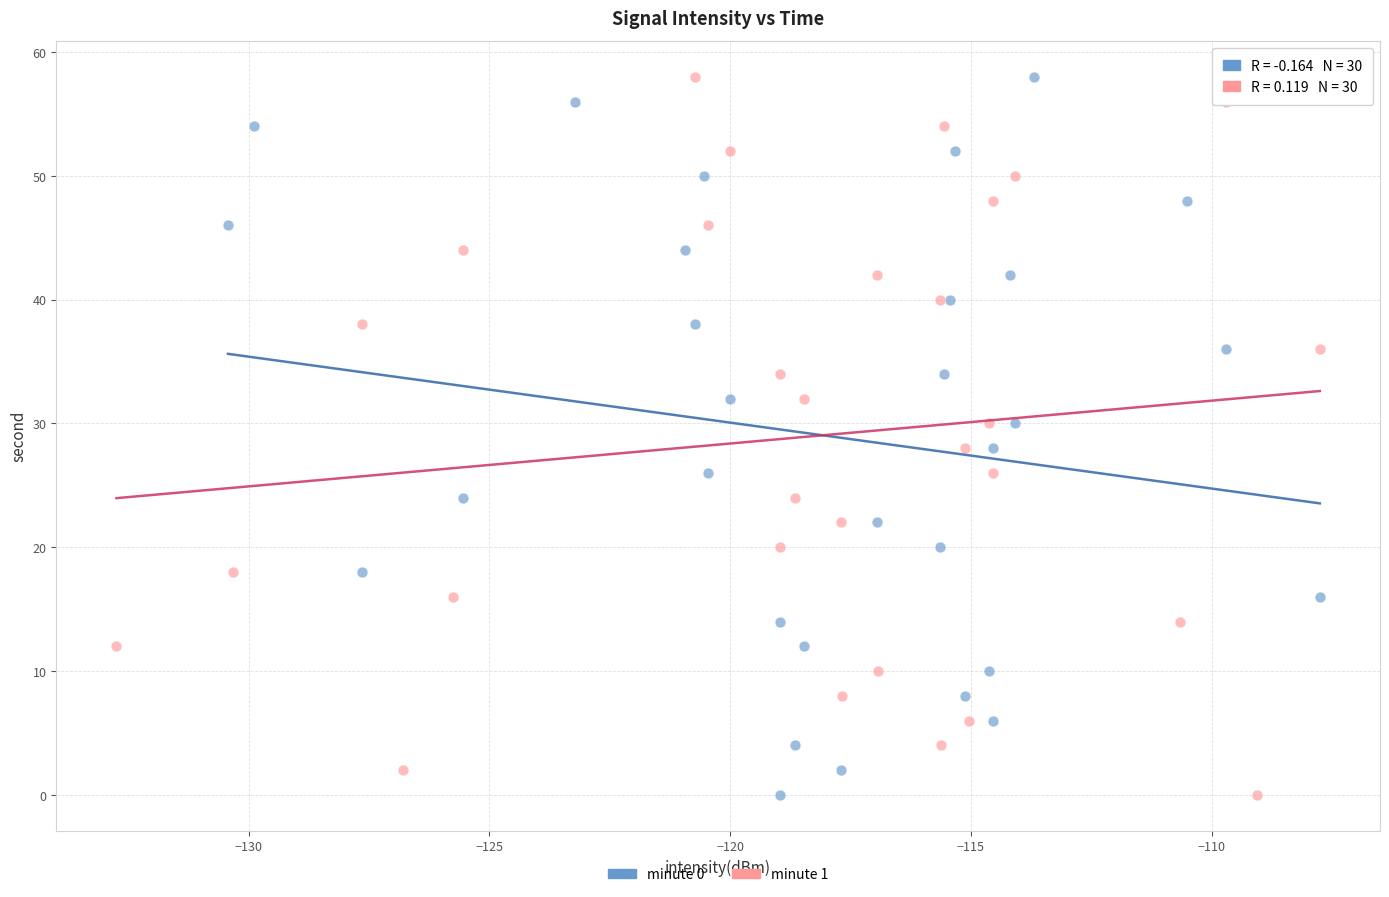

What are all the series names shown in the legend?

minute 0, minute 1